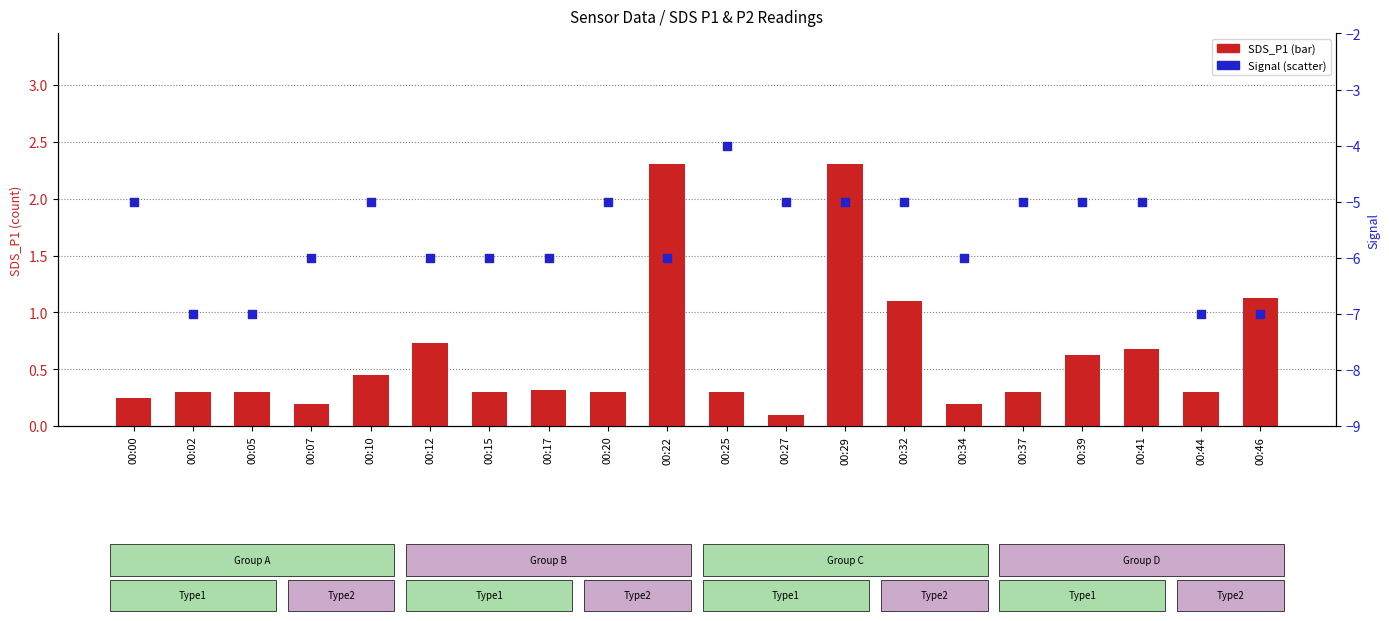

What are all the series names shown in the legend?

SDS_P1, Signal